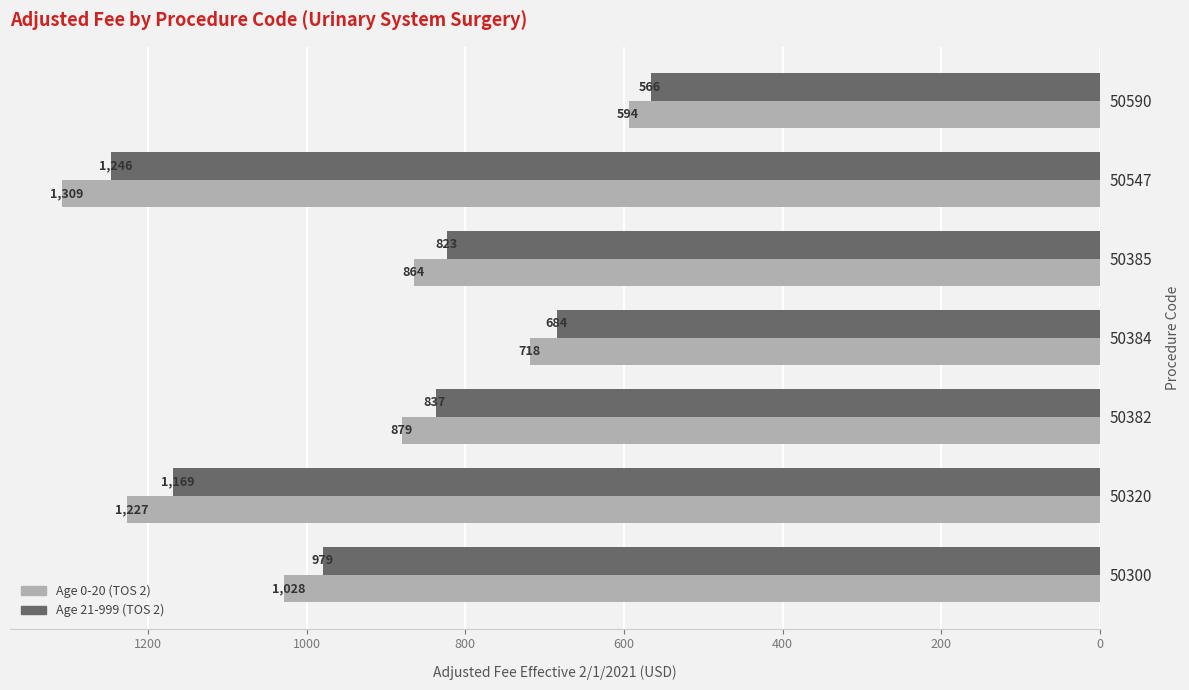

Which series has the largest total across all categories?

Age 0-20 (TOS 2)